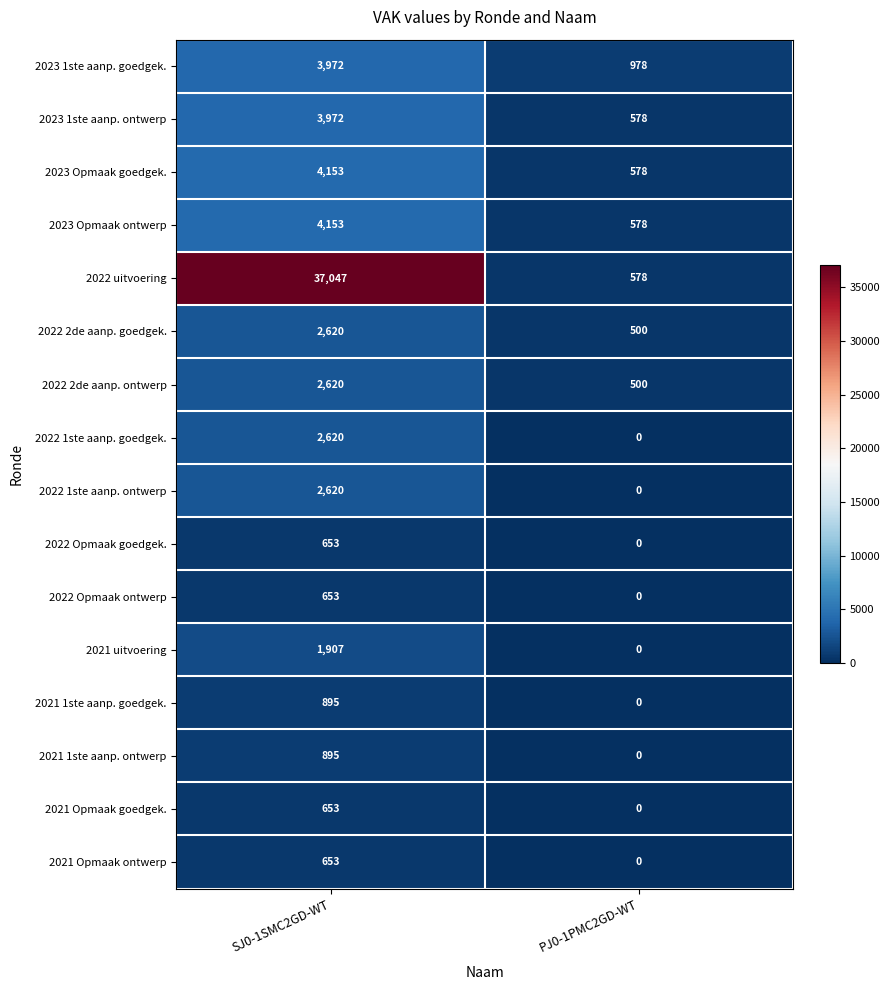

Count the number of categories in the chart.

2